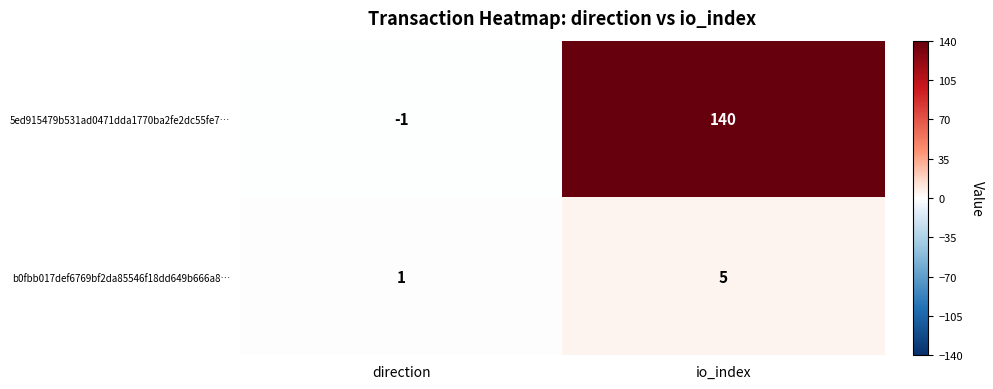

What is the sum of the b0fbb017def6769bf2da85546f18dd649b666a8… values at io_index and direction?

6